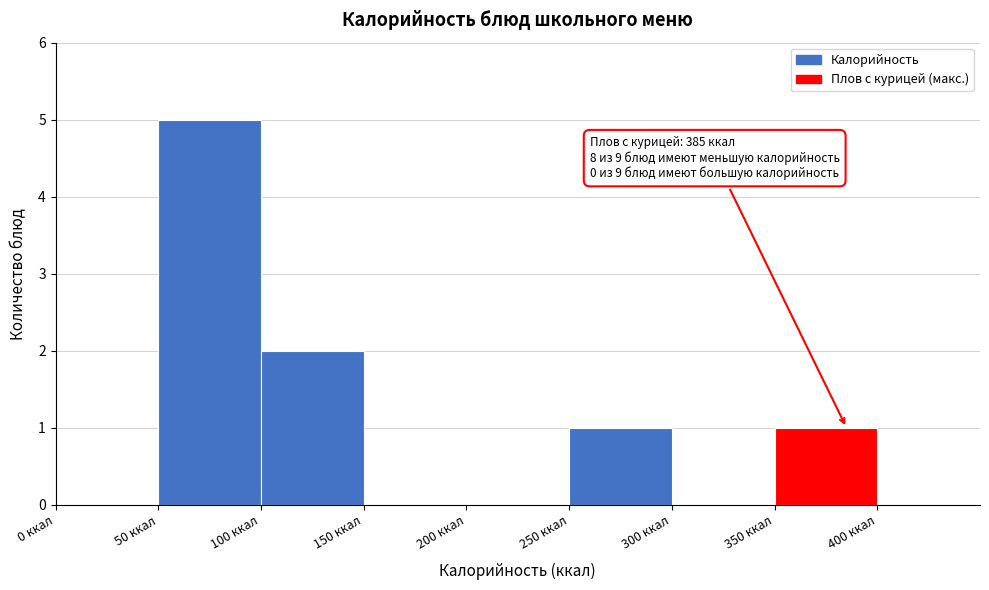

Which range on the x-axis has the tallest bar?

50 to 100